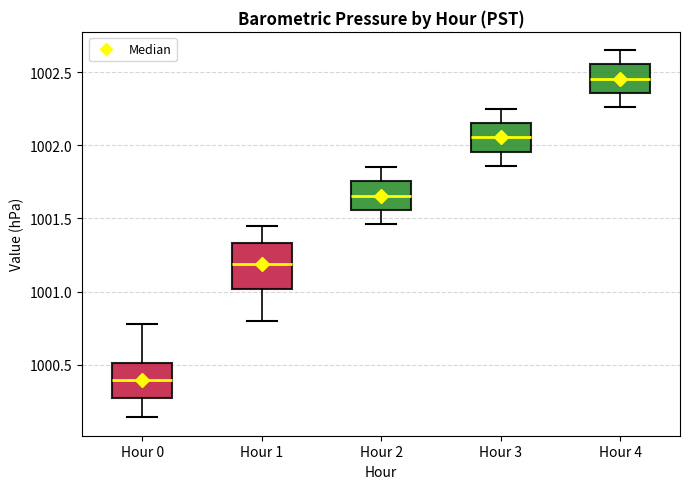

Comparing the boxes themselves (not the whiskers), which one is the tallest?

Hour 1